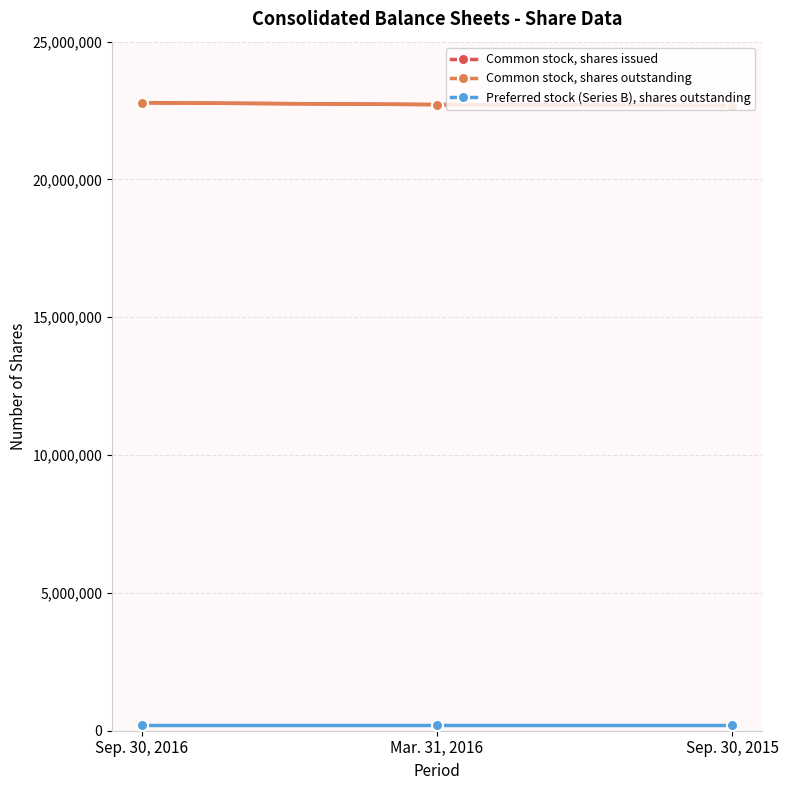

True or false: Preferred stock (Series B), shares outstanding has a value of 127413 at Sep. 30, 2015.

False